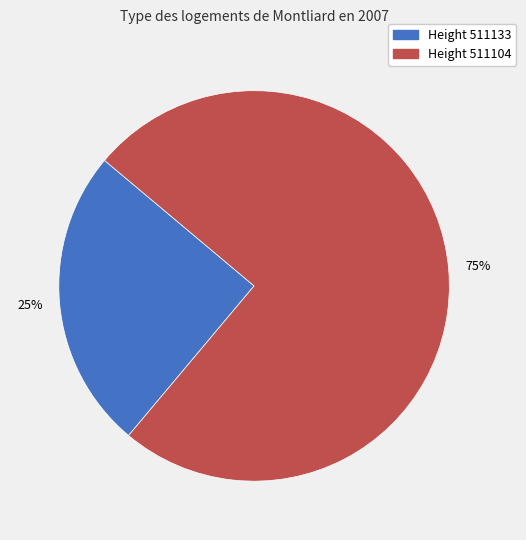

To the nearest percent, what is the average slice percentage?

50%